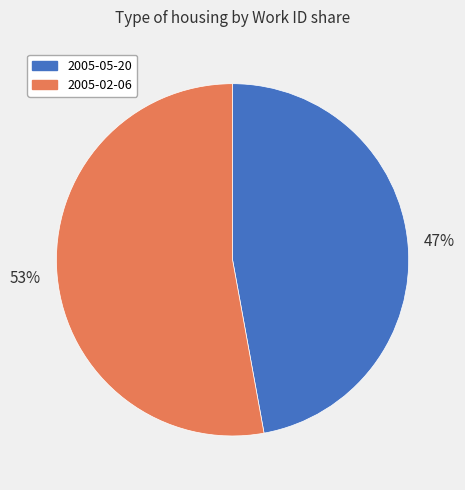

Approximately how many times larger is the value at 2005-05-20 compared to 2005-02-06?

0.9